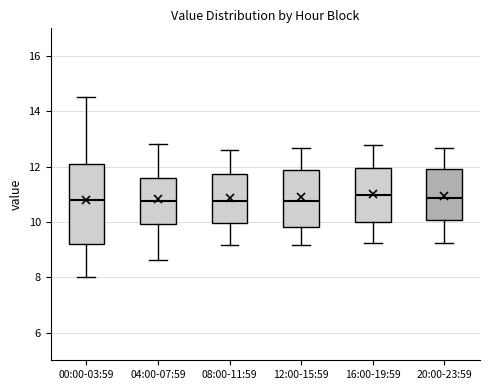

Reading left to right, transcribe this box plot: for each box, give where its median line is, the range the box spans, and where its two whiskers end, as read against the y-axis. The values are not printed on the chart, so give them approximately, as read against the axis.

00:00-03:59: median 10.8, box 9.2 to 12.0, whiskers 8.0 to 14.6
04:00-07:59: median 10.8, box 10.0 to 11.6, whiskers 8.6 to 12.8
08:00-11:59: median 10.8, box 10.0 to 11.8, whiskers 9.2 to 12.6
12:00-15:59: median 10.8, box 9.8 to 11.8, whiskers 9.2 to 12.6
16:00-19:59: median 11.0, box 10.0 to 12.0, whiskers 9.2 to 12.8
20:00-23:59: median 10.8, box 10.0 to 12.0, whiskers 9.2 to 12.6